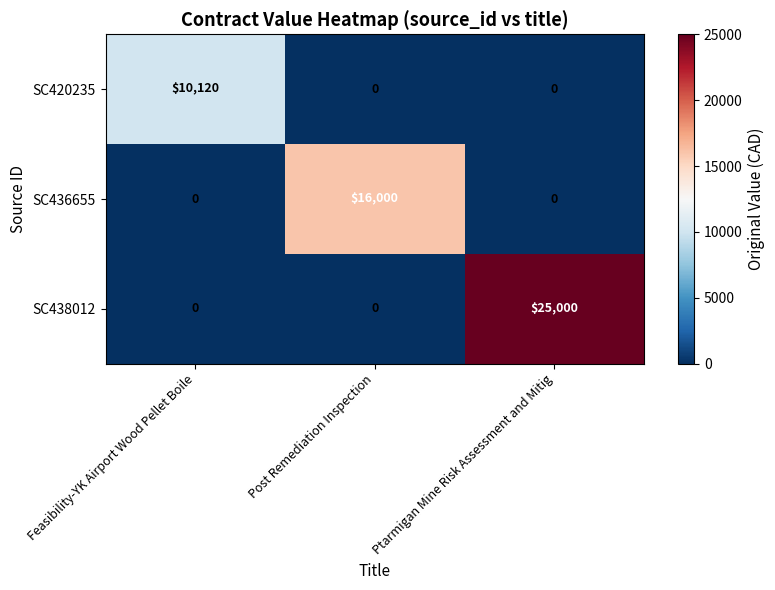

At how many categories does at least one series exceed 19039?

1